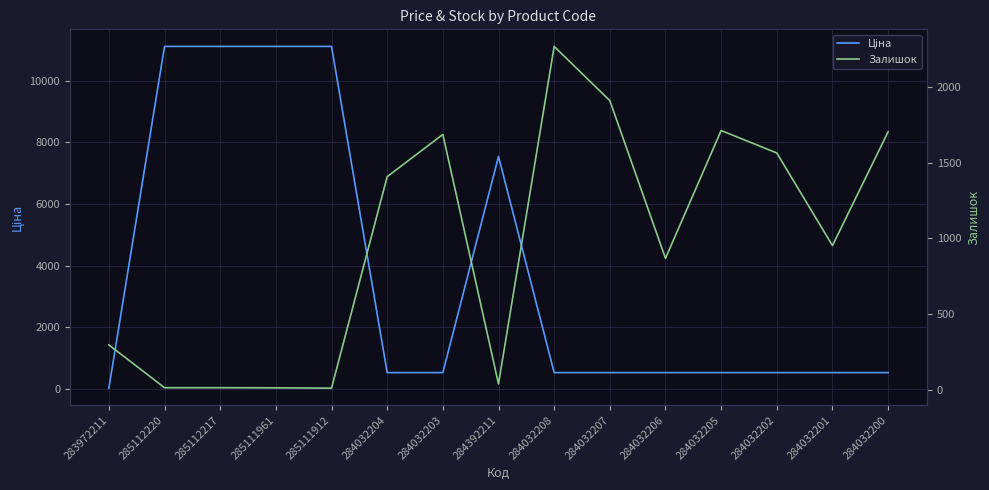

Rank the series by their average value, from lowest to highest.

Залишок, Ціна